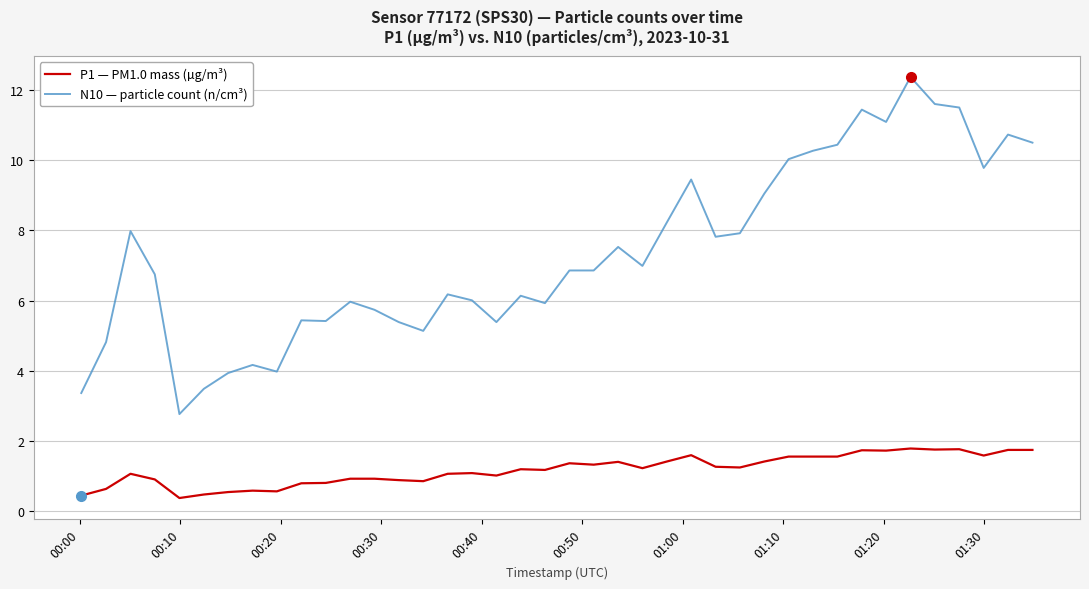

What is the minimum value for N10 — particle count (n/cm³)?

2.8